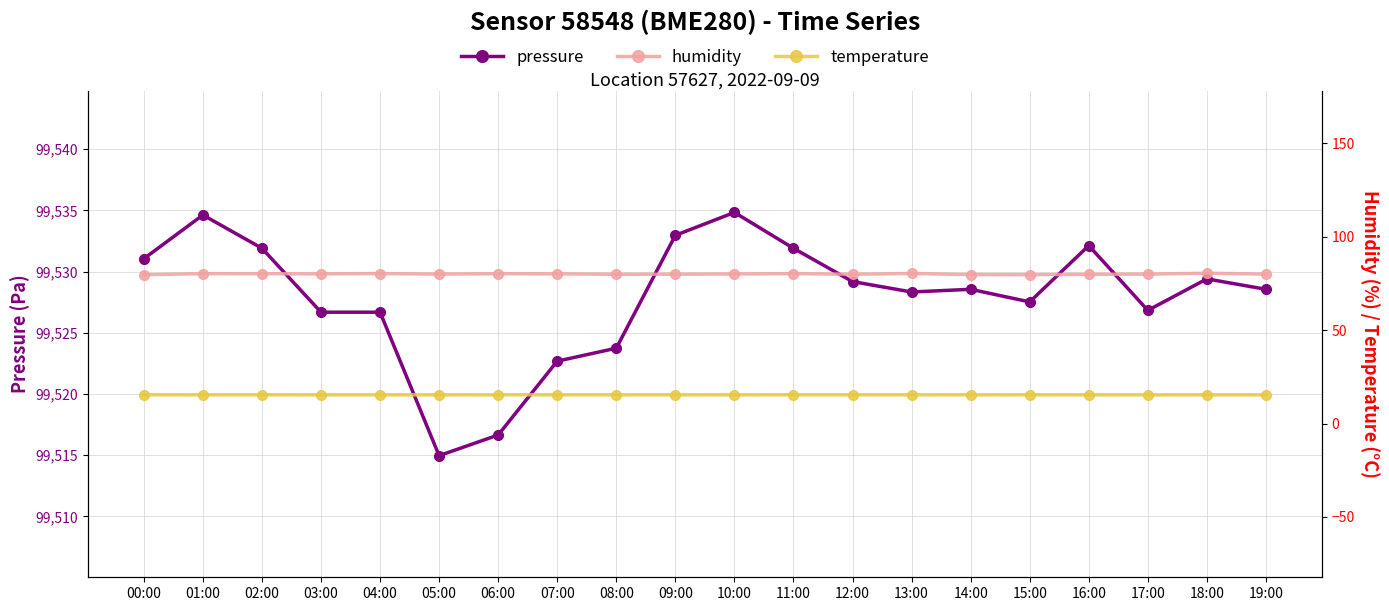

Which category has the lowest value across all series?

17:00